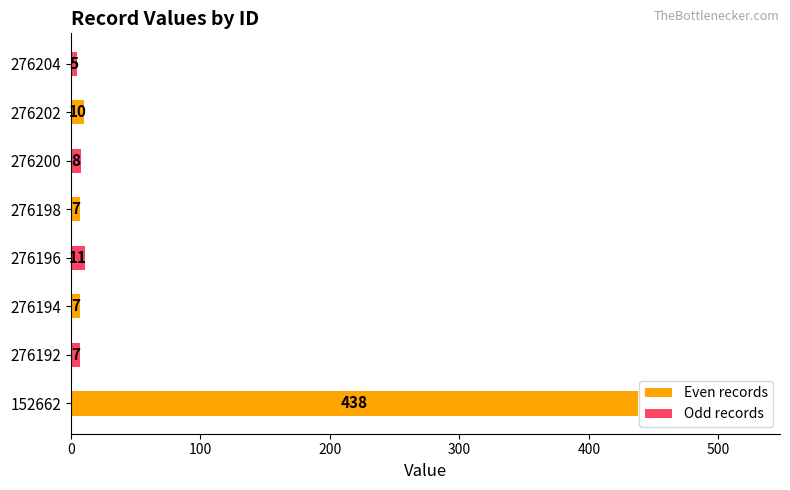

How many values in the Even records series are below 10?

2